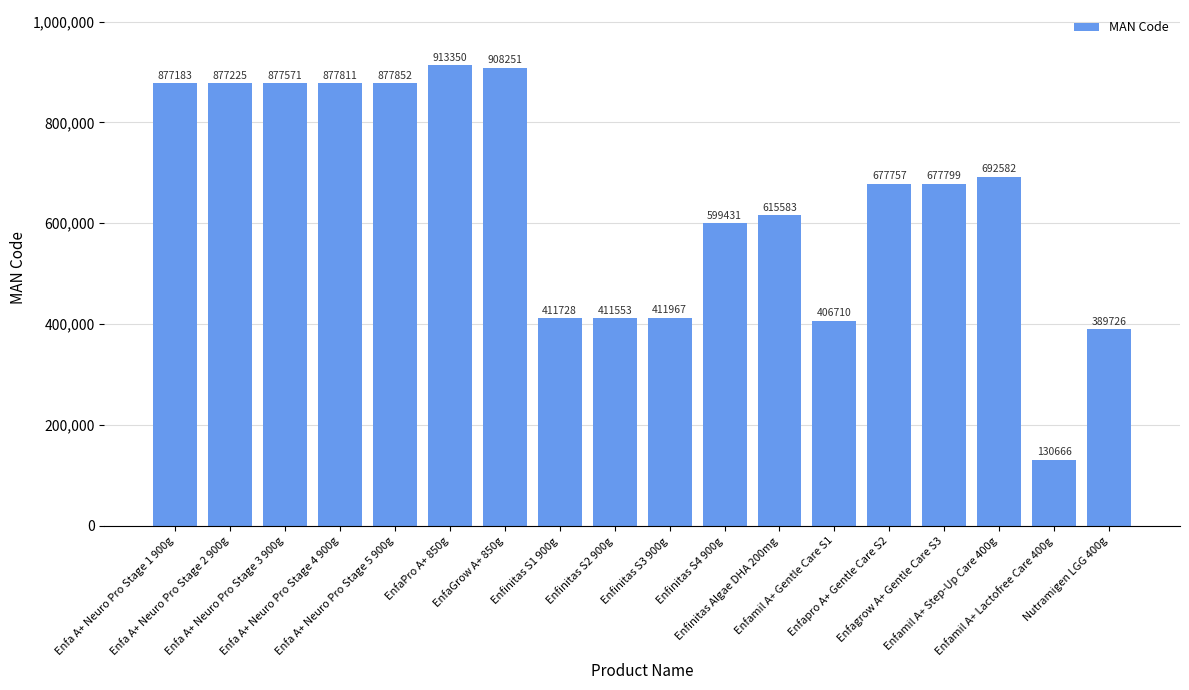

Are the bars grouped side by side (vs. stacked)?

No